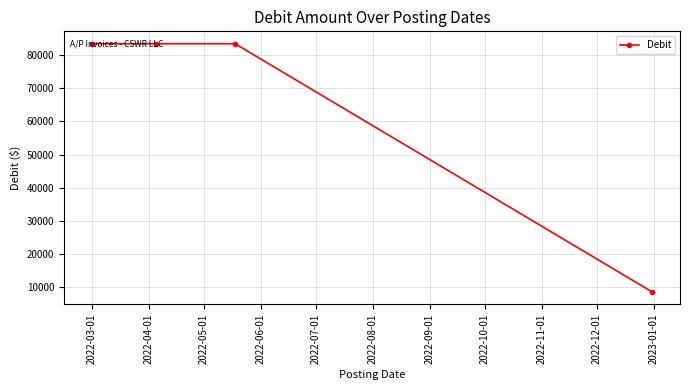

Reading left to right, list all the values displayed in this chart.

83333.3	83333.3	83333.3	8700.0